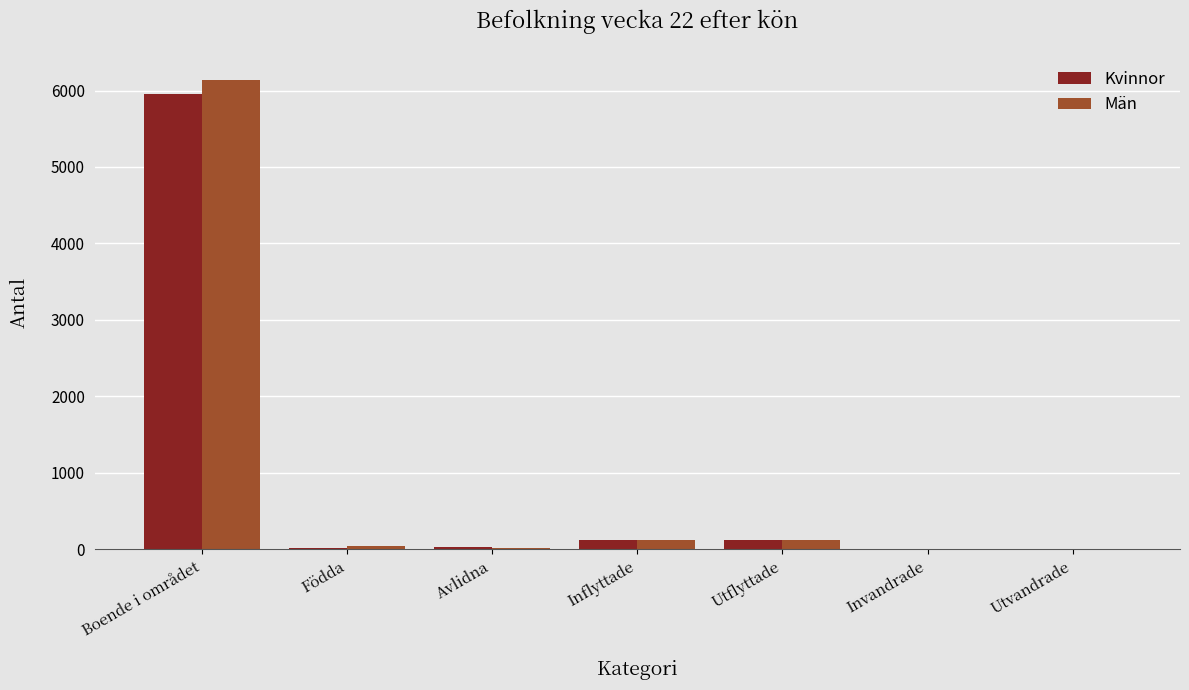

What are all the series names shown in the legend?

Kvinnor, Män